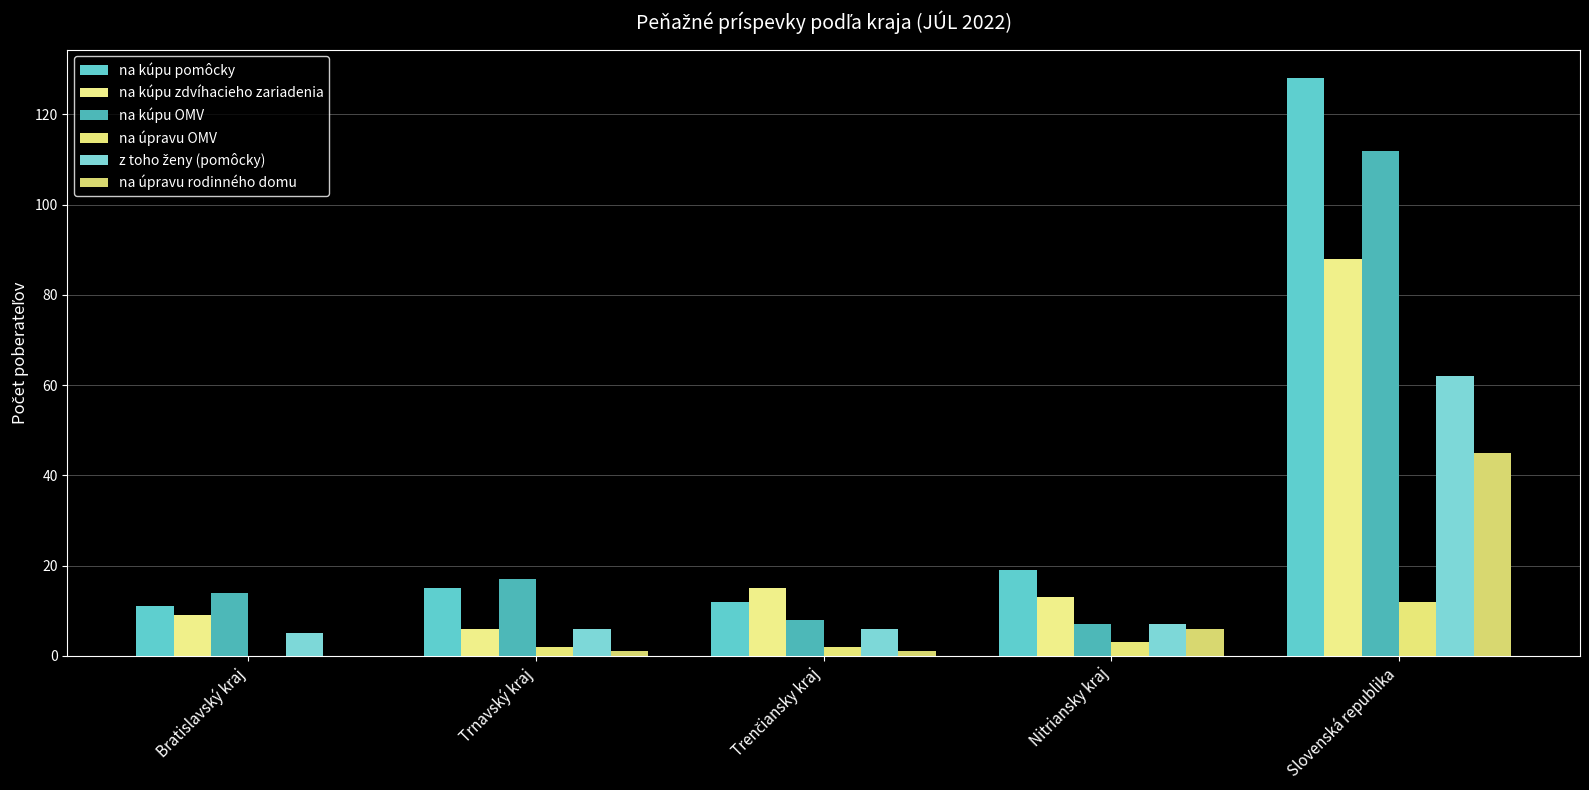

Reading left to right, extract all data points from this chart.

na kúpu pomôcky: Bratislavský kraj=11	Trnavský kraj=15	Trenčiansky kraj=12	Nitriansky kraj=19	Slovenská republika=128
na kúpu zdvíhacieho zariadenia: Bratislavský kraj=9	Trnavský kraj=6	Trenčiansky kraj=15	Nitriansky kraj=13	Slovenská republika=88
na kúpu OMV: Bratislavský kraj=14	Trnavský kraj=17	Trenčiansky kraj=8	Nitriansky kraj=7	Slovenská republika=112
na úpravu OMV: Bratislavský kraj=0	Trnavský kraj=2	Trenčiansky kraj=2	Nitriansky kraj=3	Slovenská republika=12
z toho ženy (pomôcky): Bratislavský kraj=5	Trnavský kraj=6	Trenčiansky kraj=6	Nitriansky kraj=7	Slovenská republika=62
na úpravu rodinného domu: Bratislavský kraj=0	Trnavský kraj=1	Trenčiansky kraj=1	Nitriansky kraj=6	Slovenská republika=45